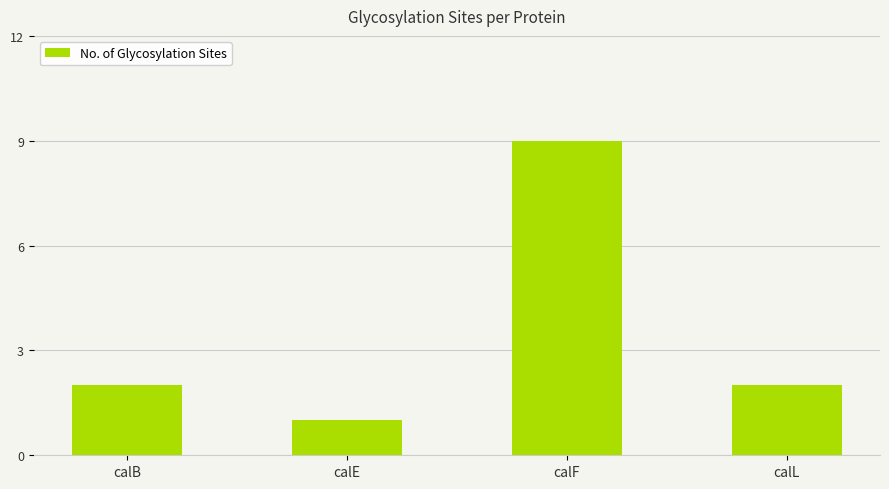

Is it true that the value at calF is 9?

True